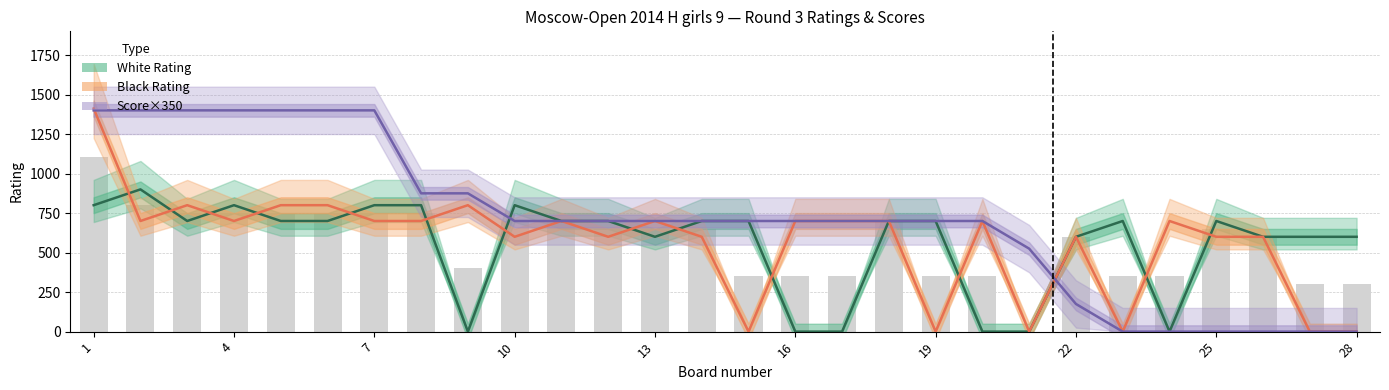

Reading left to right, what are all the values shown in this chart?

White Rating: 800	900	700	800	700	700	800	800	0	800	700	700	600	700	700	0	0	700	700	0	0	600	700	0	700	600	600	600
Black Rating: 1412	700	800	700	800	800	700	700	800	600	700	600	700	600	0	700	700	700	0	700	0	600	0	700	600	600	0	0
Score×350: 1400	1400	1400	1400	1400	1400	1400	875	875	700	700	700	700	700	700	700	700	700	700	700	525	175	0	0	0	0	0	0